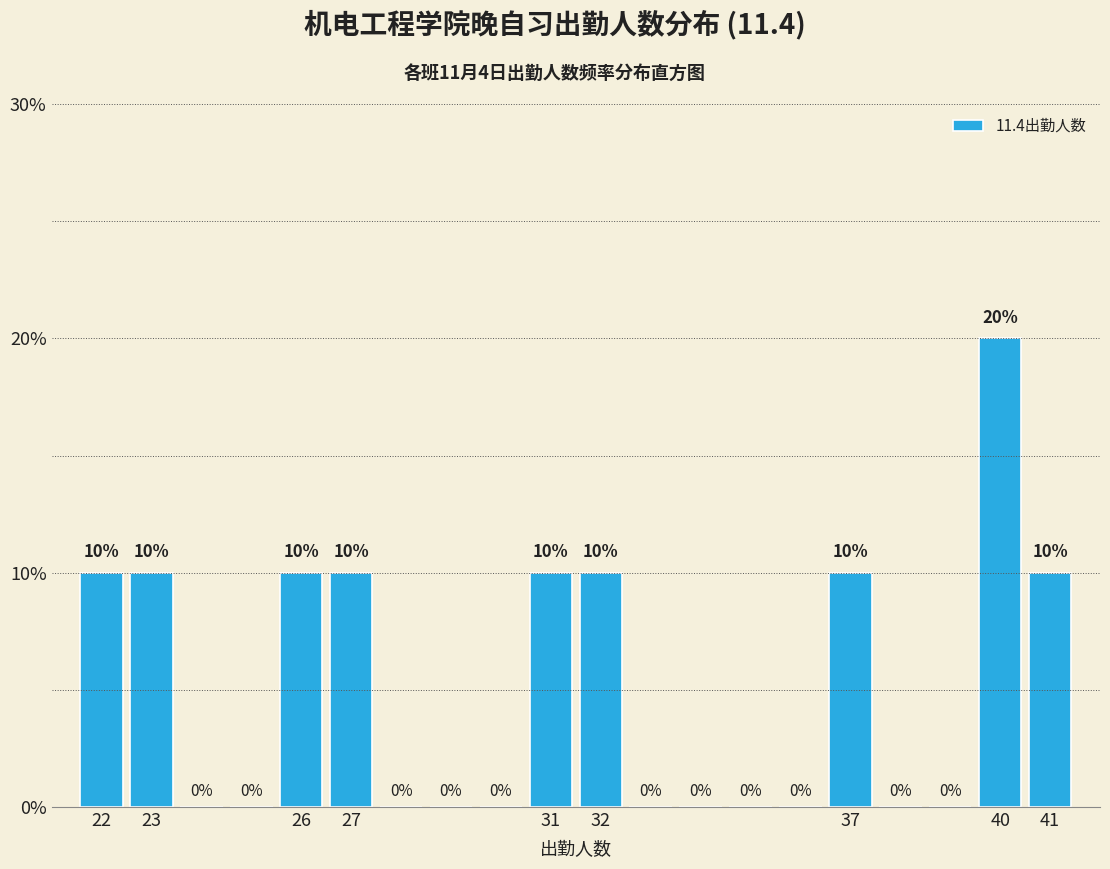

Reading left to right, list every bar in this chart as the range it spans on the x-axis followed by its height.

21.5 to 22.5: 10
22.5 to 23.5: 10
23.5 to 24.5: 0
24.5 to 25.5: 0
25.5 to 26.5: 10
26.5 to 27.5: 10
27.5 to 28.5: 0
28.5 to 29.5: 0
29.5 to 30.5: 0
30.5 to 31.5: 10
31.5 to 32.5: 10
32.5 to 33.5: 0
33.5 to 34.5: 0
34.5 to 35.5: 0
35.5 to 36.5: 0
36.5 to 37.5: 10
37.5 to 38.5: 0
38.5 to 39.5: 0
39.5 to 40.5: 20
40.5 to 41.5: 10